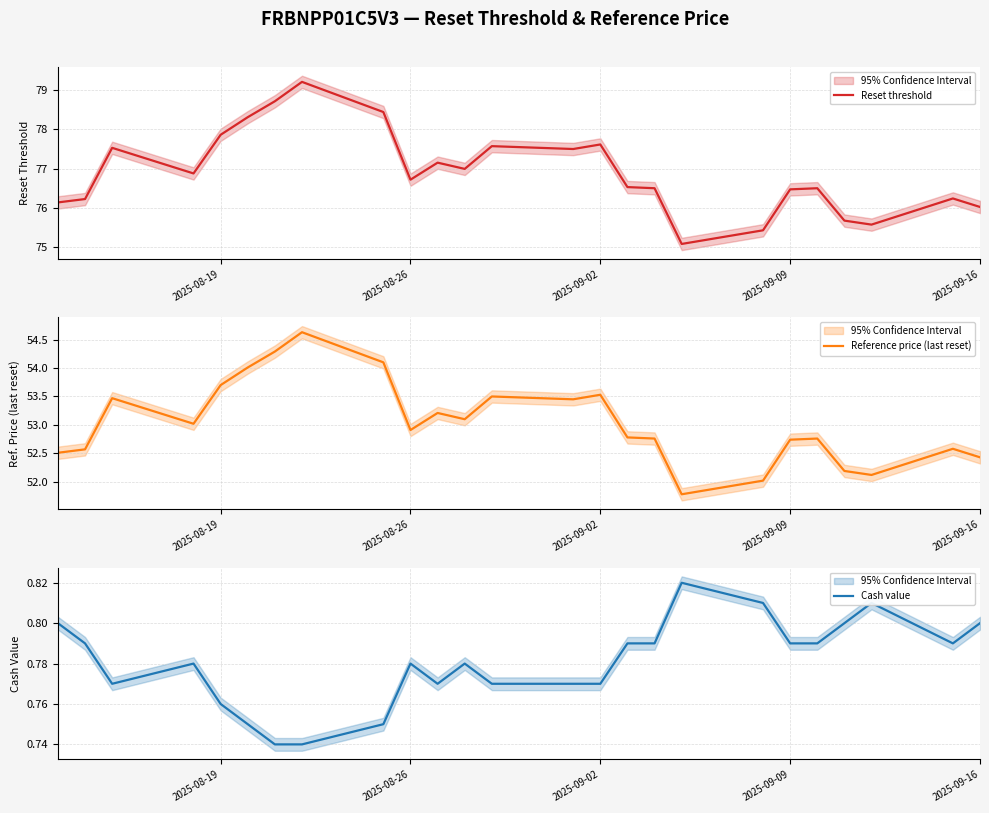

At how many categories does at least one series exceed 69?

25